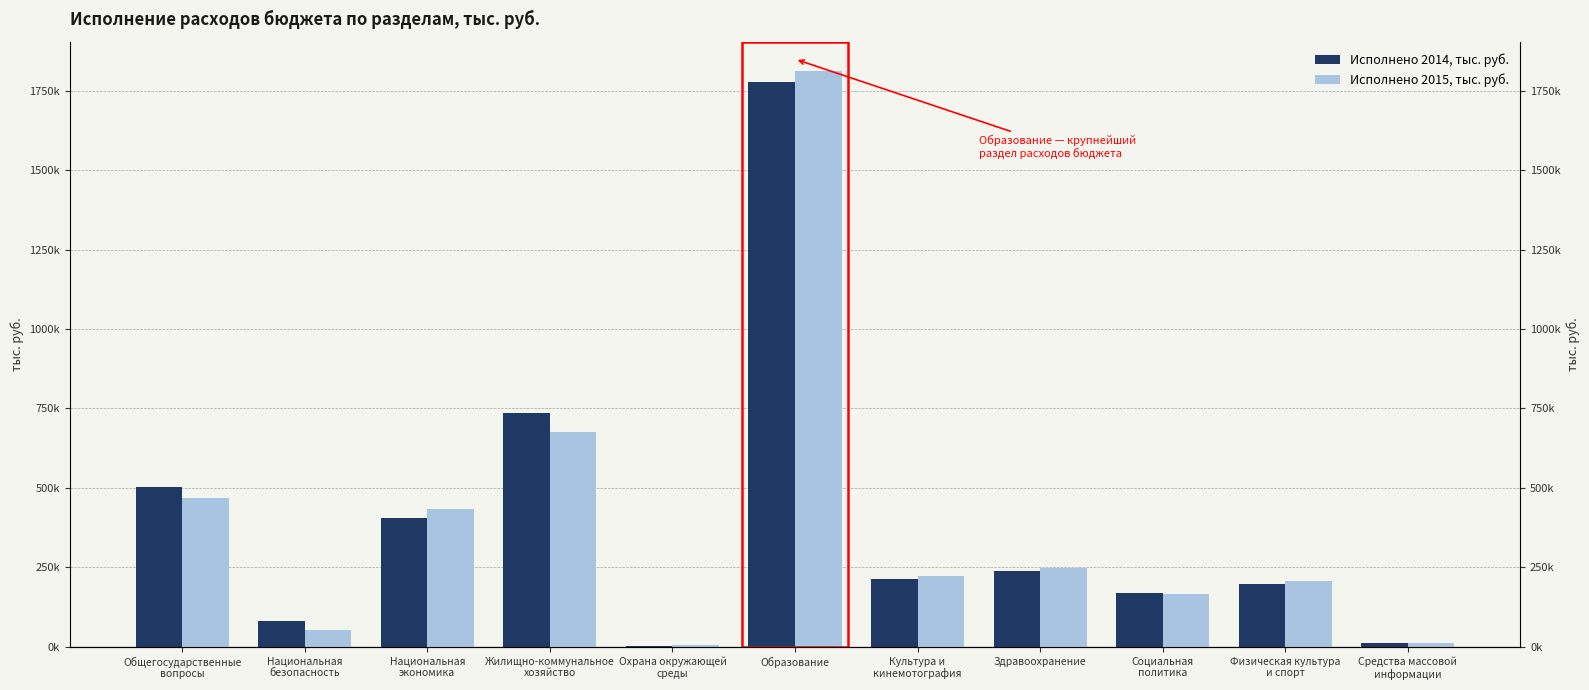

Which has a higher value, Здравоохранение or Национальная
безопасность?

Здравоохранение